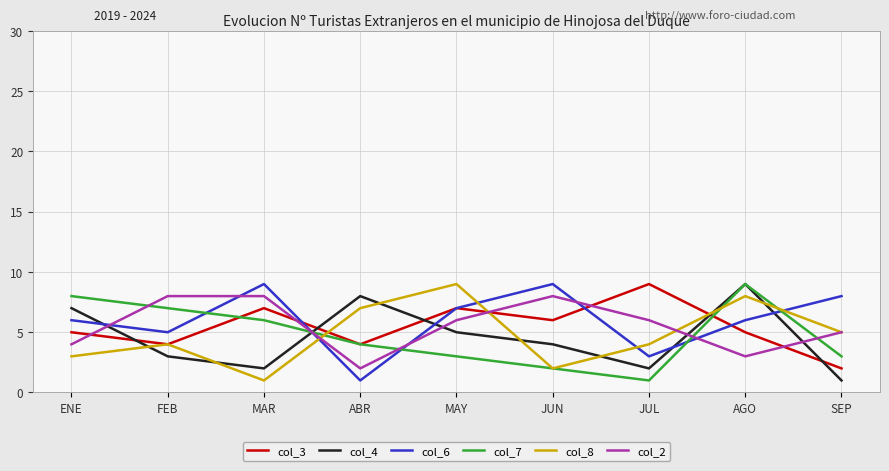

The col_6 series shows 10 at ENE. True or false?

False